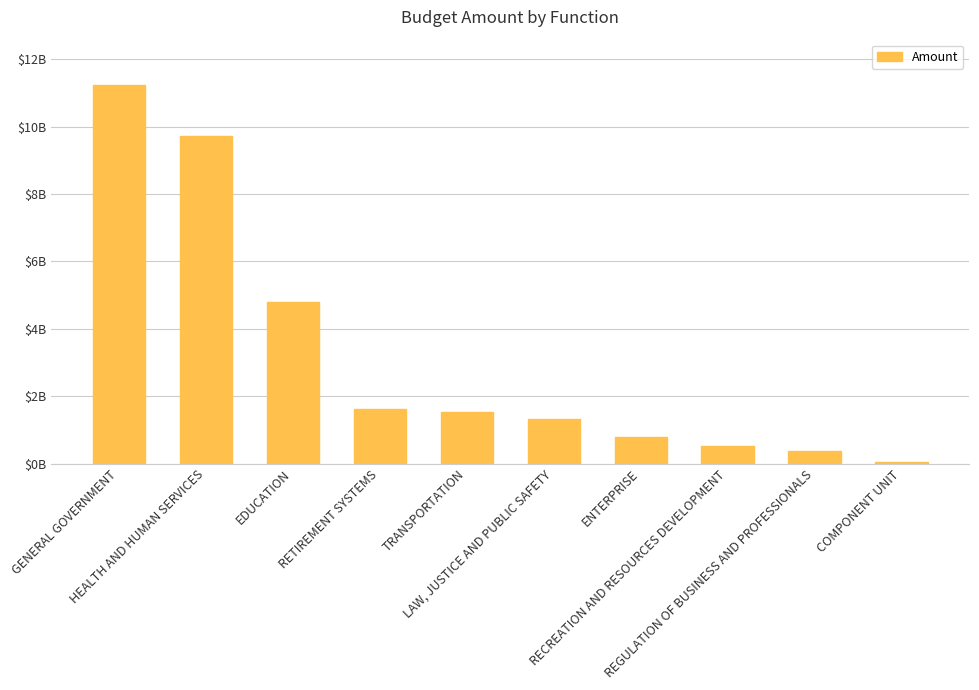

What is the smallest value displayed?

56159129.2